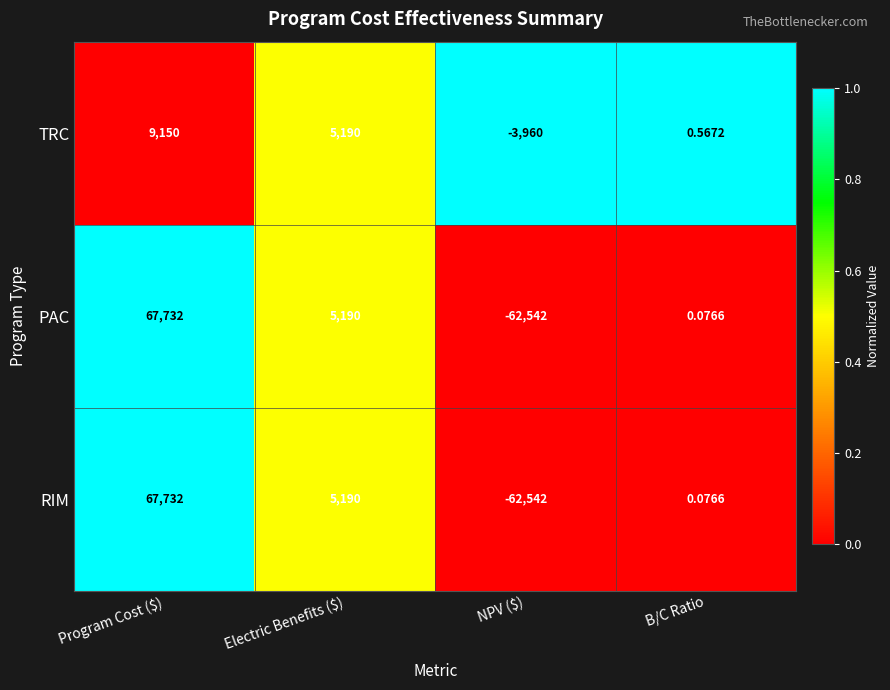

Where is PAC nearest to the value 2595?

B/C Ratio